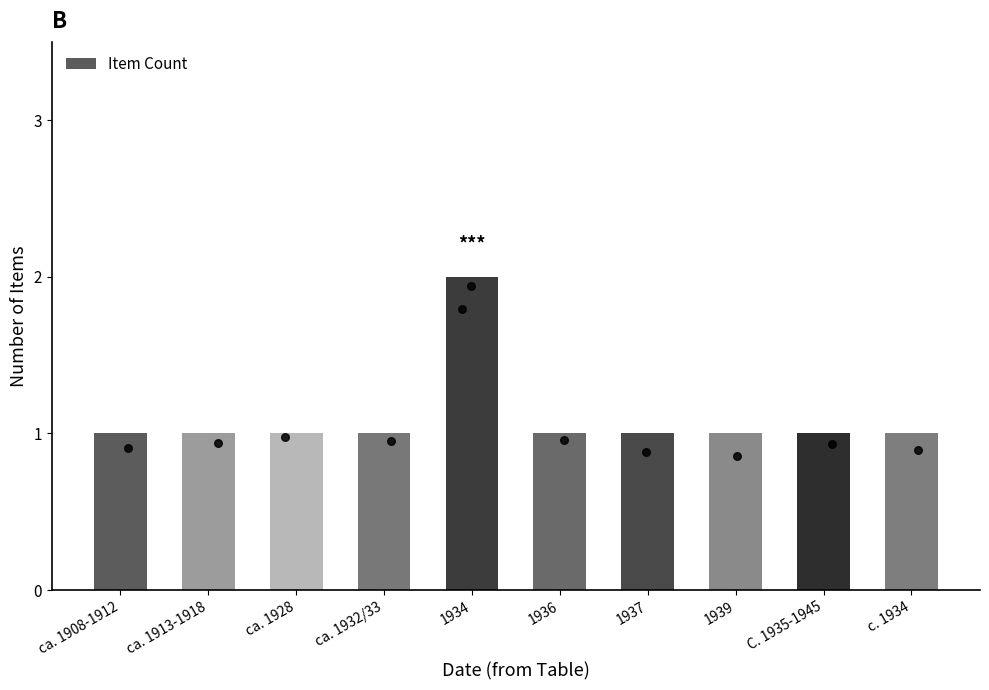

Approximately how many times larger is the value at ca. 1913-1918 compared to ca. 1932/33?

1.0